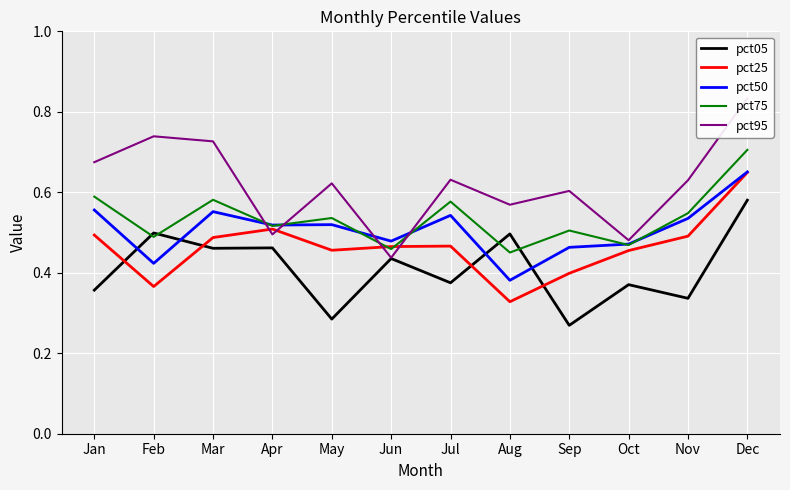

Rank the categories by pct95 value from lowest to highest.

Jun, Oct, Apr, Aug, Sep, May, Nov, Jul, Jan, Mar, Feb, Dec